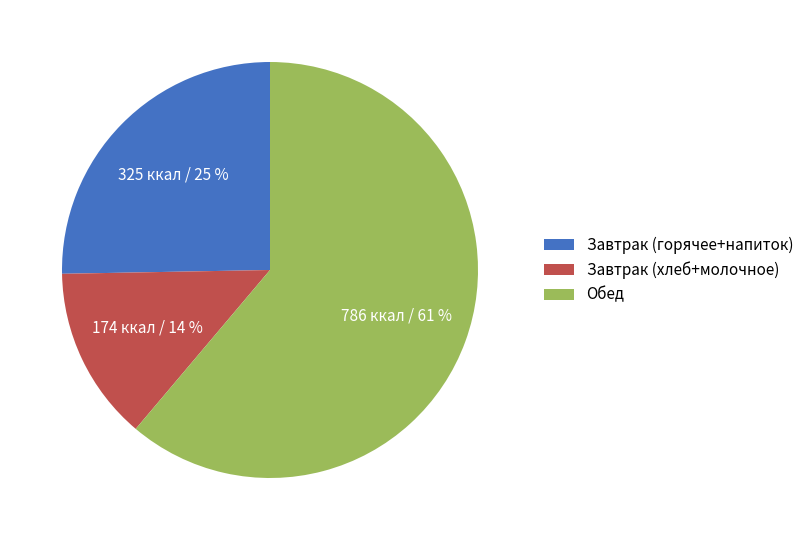

Is there any slice that represents more than half of the pie?

Yes